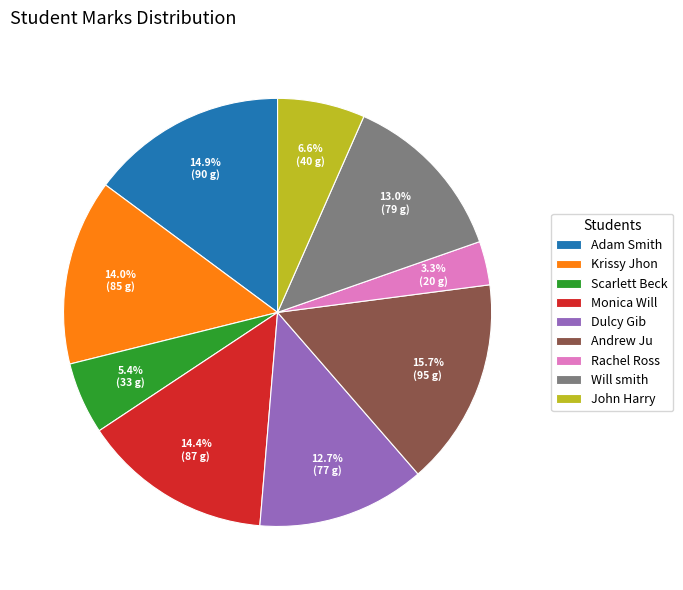

To the nearest percent, what percentage of the pie is Monica Will?

14%